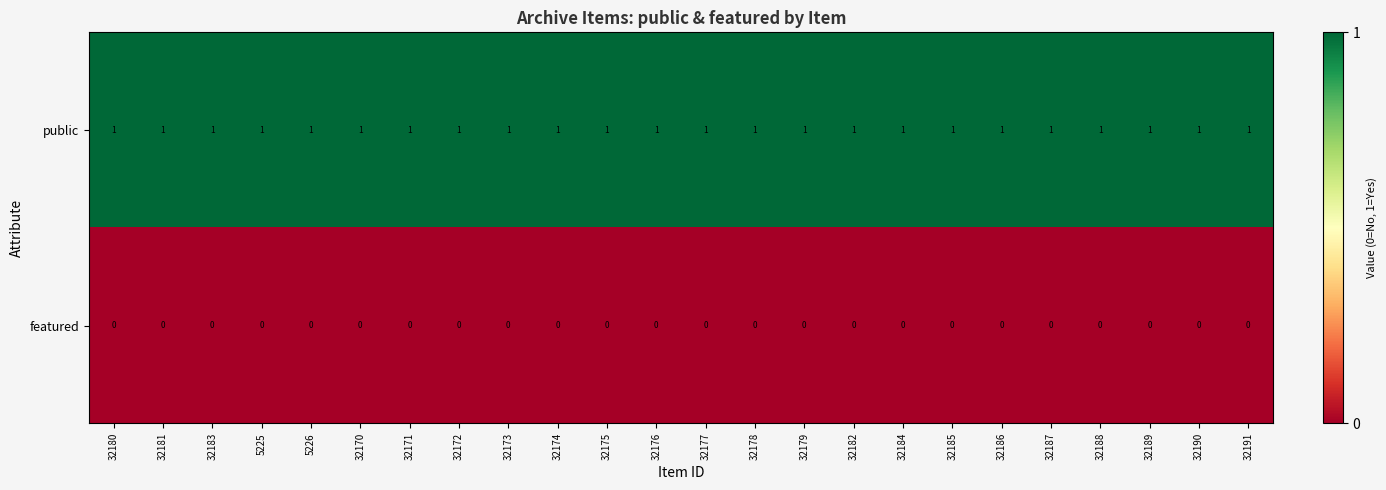

The public series shows 0 at 32170. True or false?

False